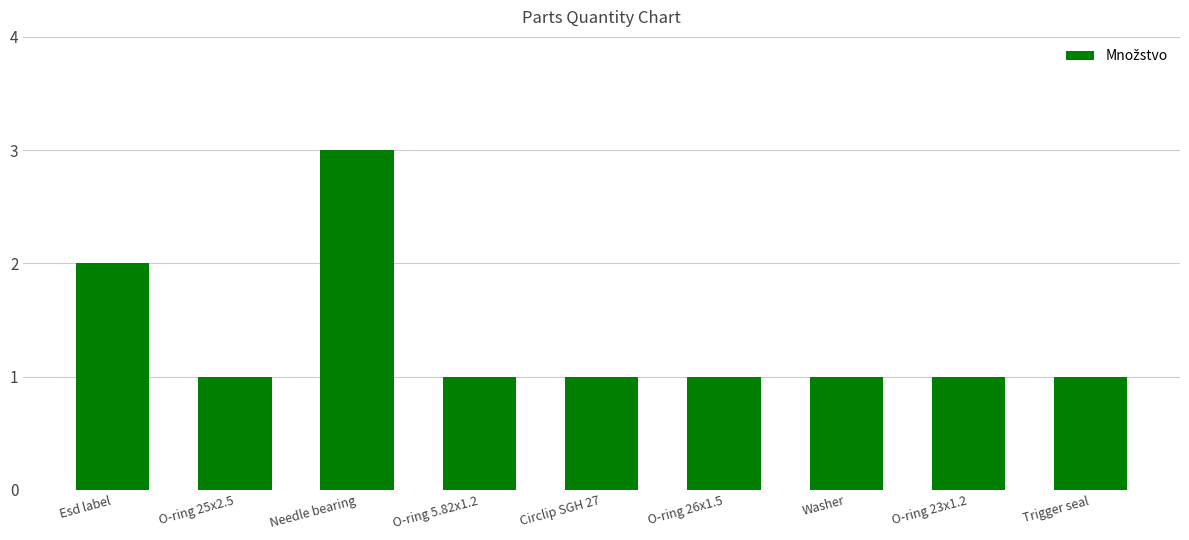

Reading right to left, what are all the values shown in this chart?

1	1	1	1	1	1	3	1	2